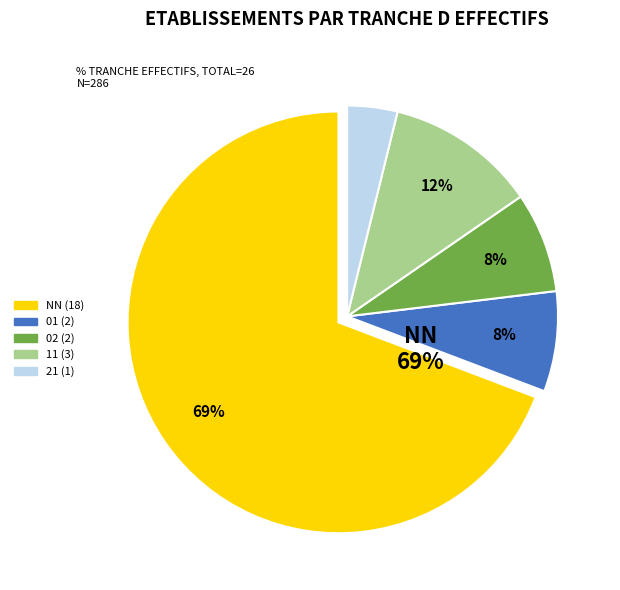

How many slices are in this pie chart?

5